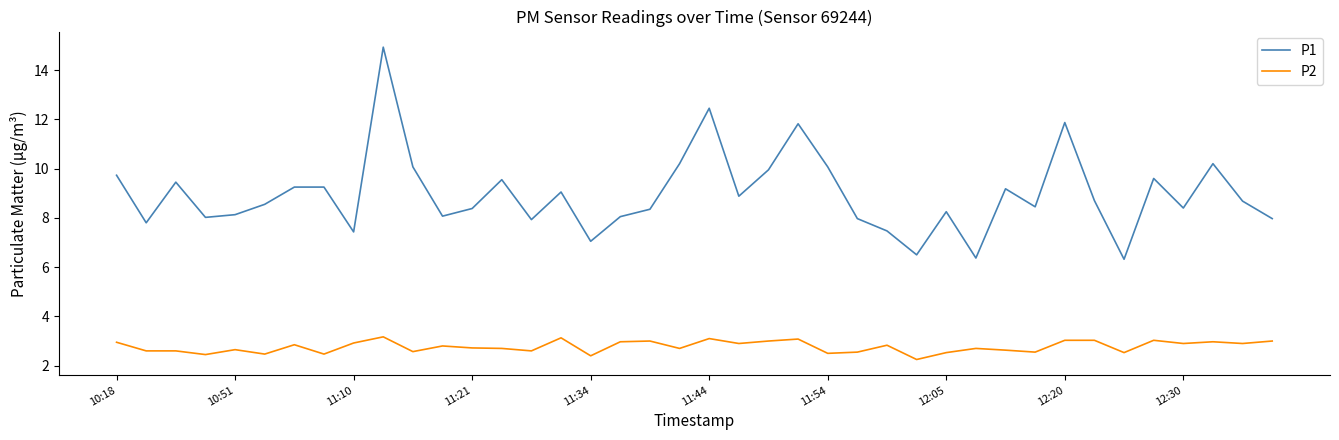

List the series in order of their peak value, highest first.

P1, P2